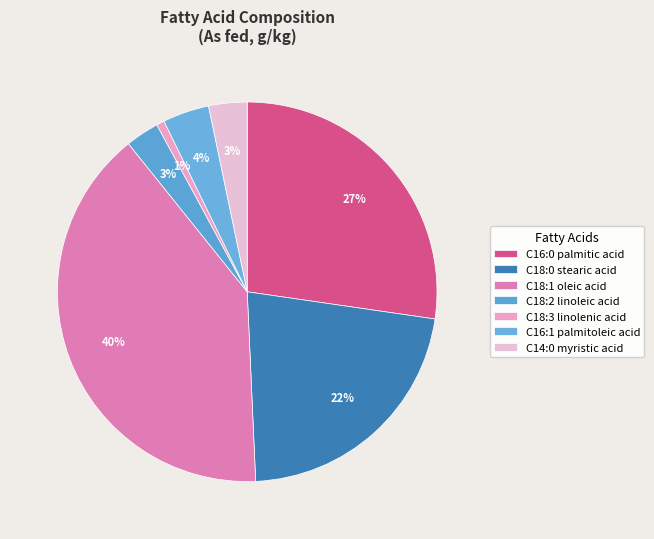

The C14:0 myristic acid slice represents 3% of the pie. True or false?

True